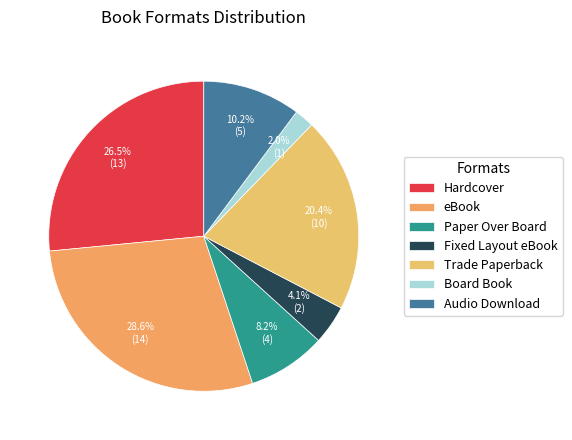

How many segments does this pie chart have?

7